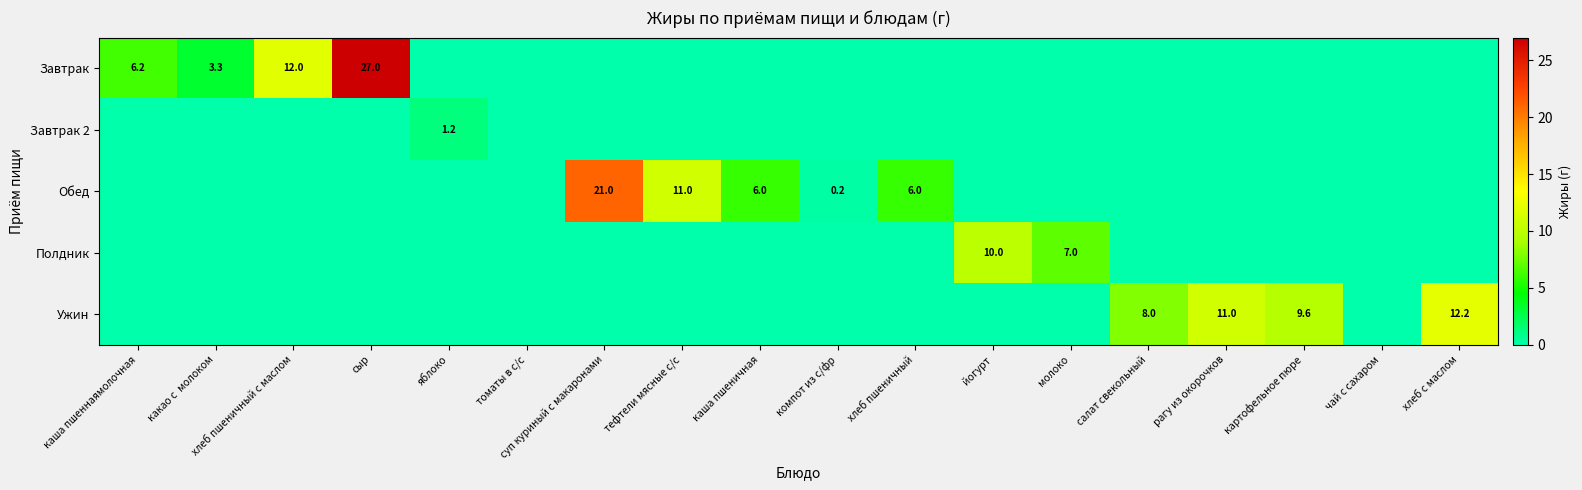

Is it true that Завтрак 2 equals 0.0 at какао с молоком?

True